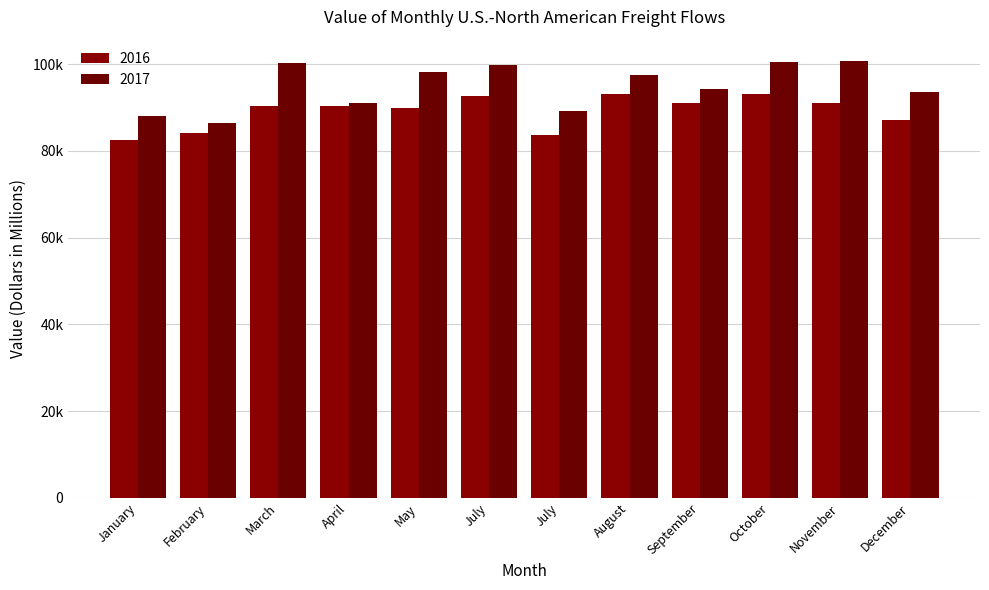

Does the chart contain any negative values?

No